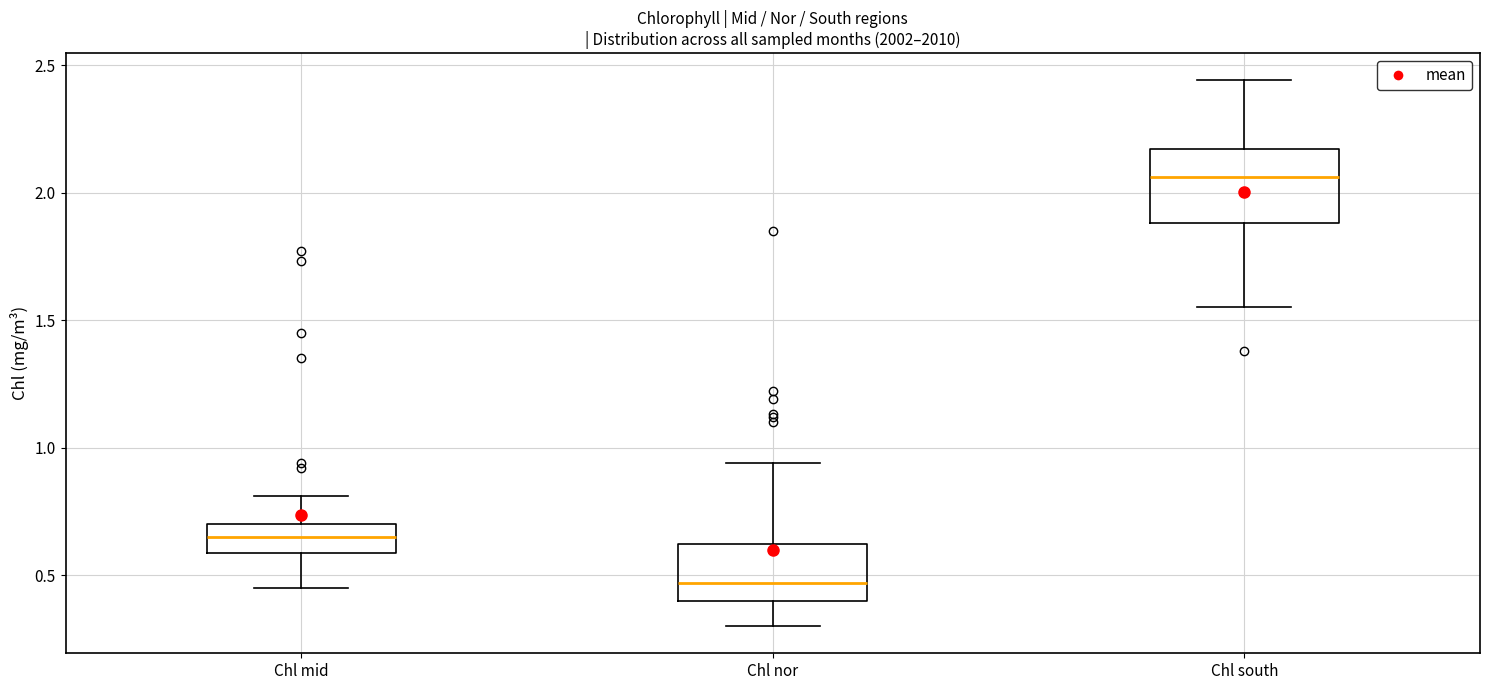

Reading left to right, transcribe this box plot: for each box, give where its median line is, the range the box spans, and where its two whiskers end, as read against the y-axis. The values are not printed on the chart, so give them approximately, as read against the axis.

Chl mid: median 0.65, box 0.60 to 0.70, whiskers 0.45 to 0.80
Chl nor: median 0.45, box 0.40 to 0.60, whiskers 0.30 to 0.95
Chl south: median 2.05, box 1.90 to 2.15, whiskers 1.55 to 2.45